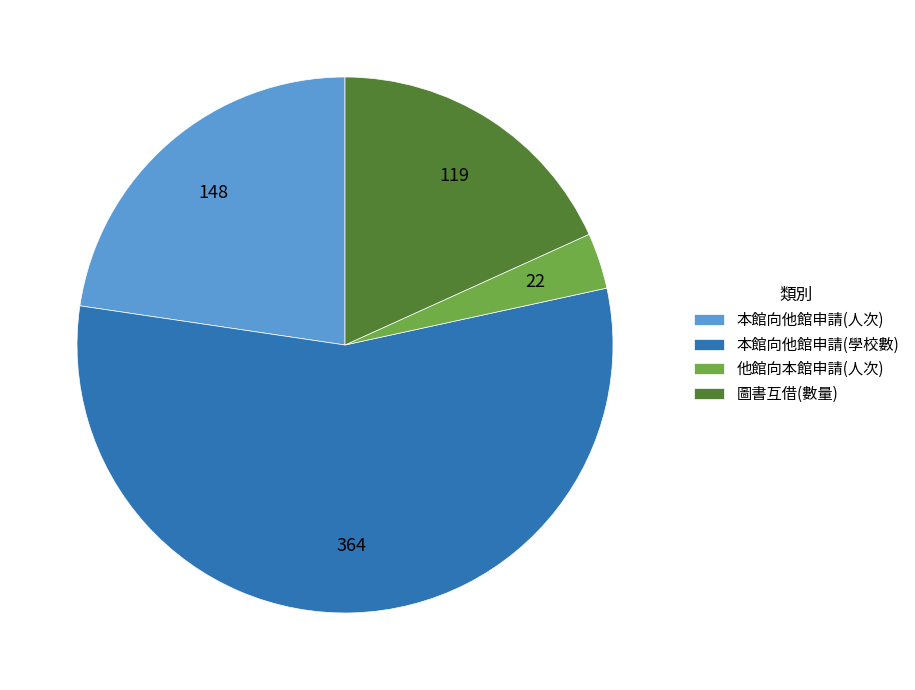

Is 本館向他館申請(學校數) the majority of the pie?

Yes